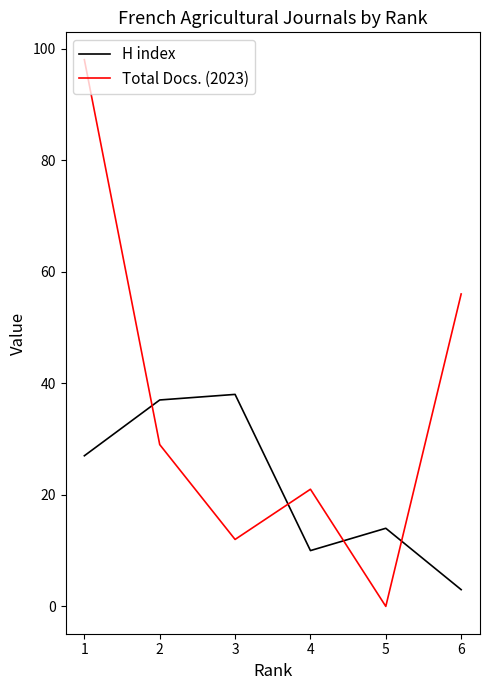

Read the Total Docs. (2023) value at 2, to the nearest 5.

30